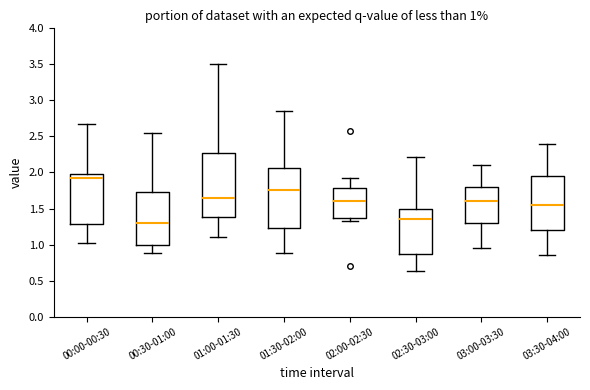

Which box's median line is the highest?

00:00-00:30